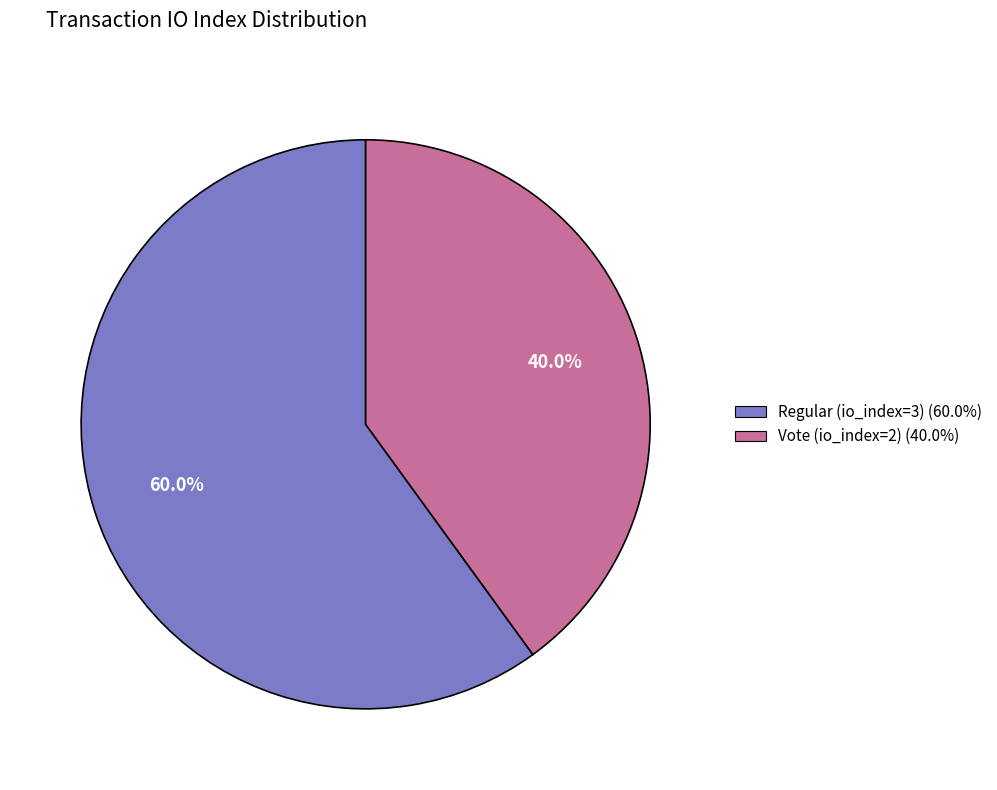

Which slice is the smallest?

Vote (io_index=2)